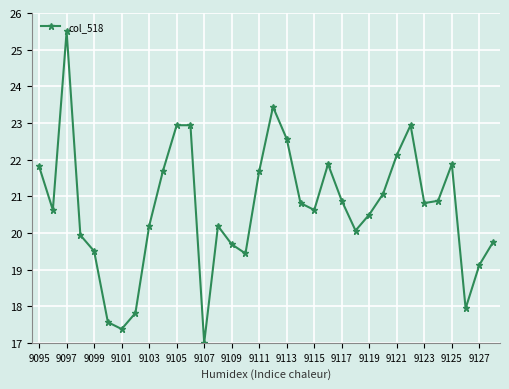

What is the value of the 29th point from the left?

20.8